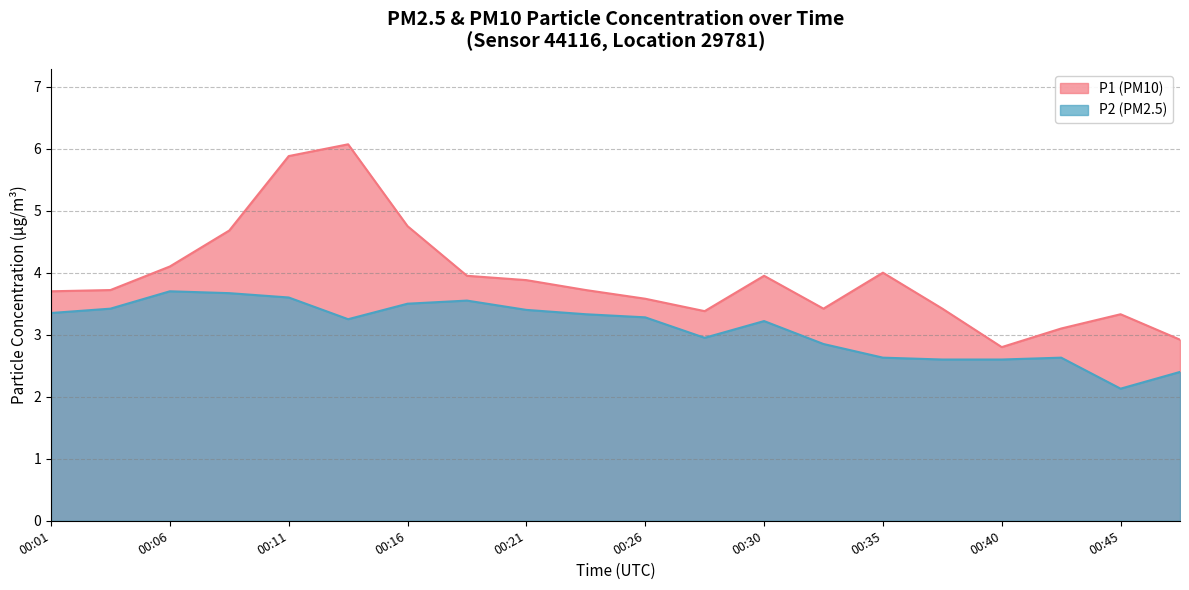

At 00:01, list the series in order from largest to smallest.

P1, P2